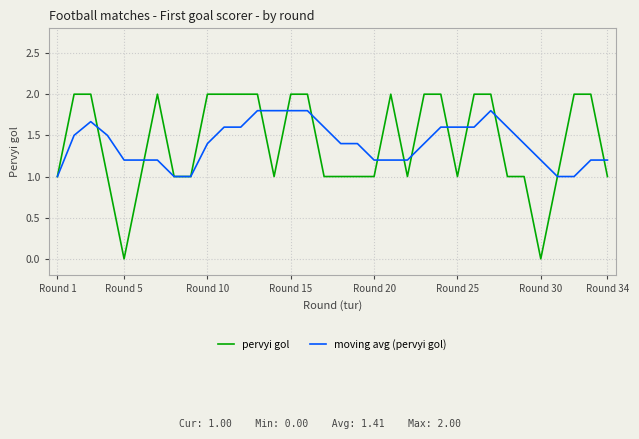

What is the highest value of the pervyi gol series?

2.0